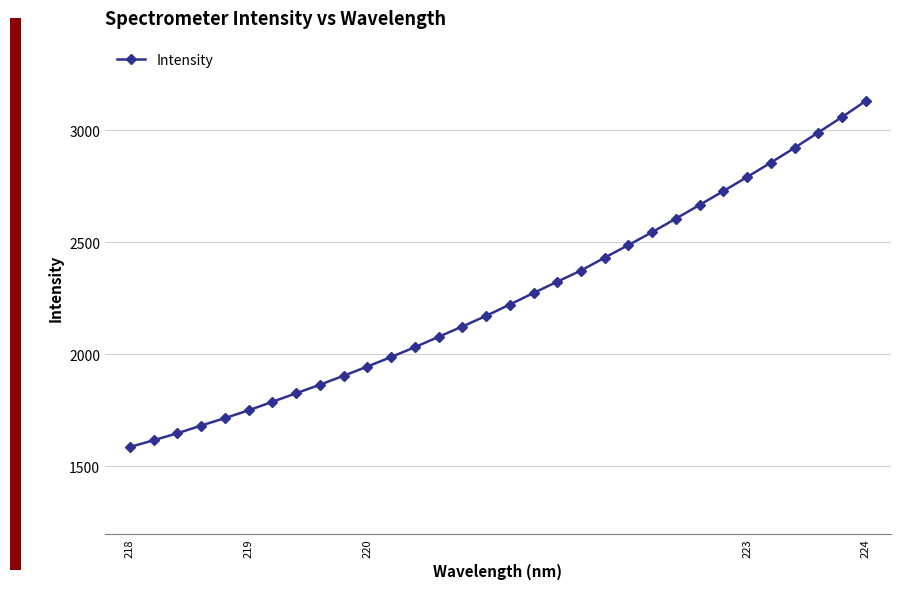

What is the greatest value displayed?

3130.5